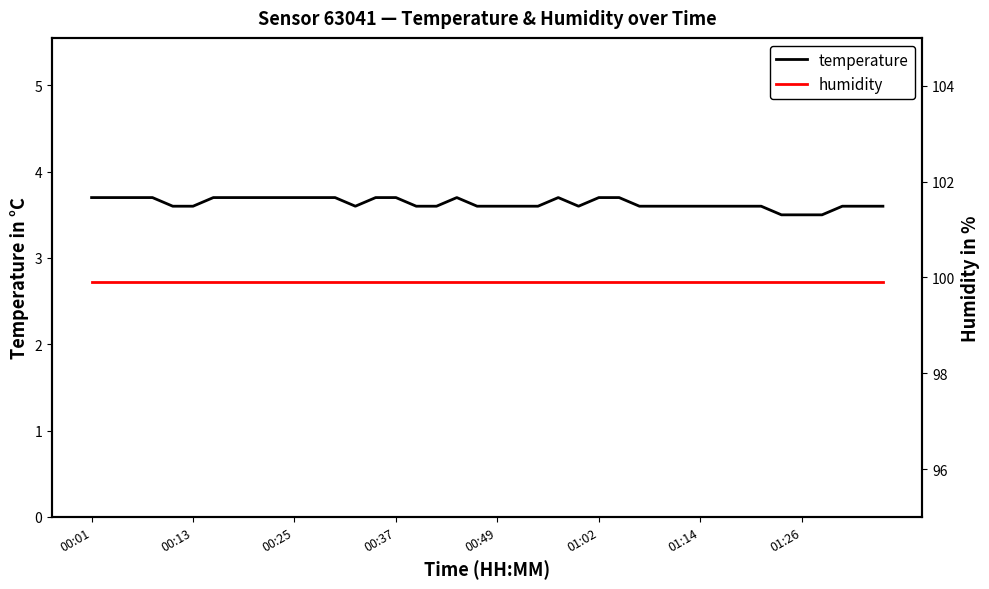

What is the greatest value displayed?

99.9